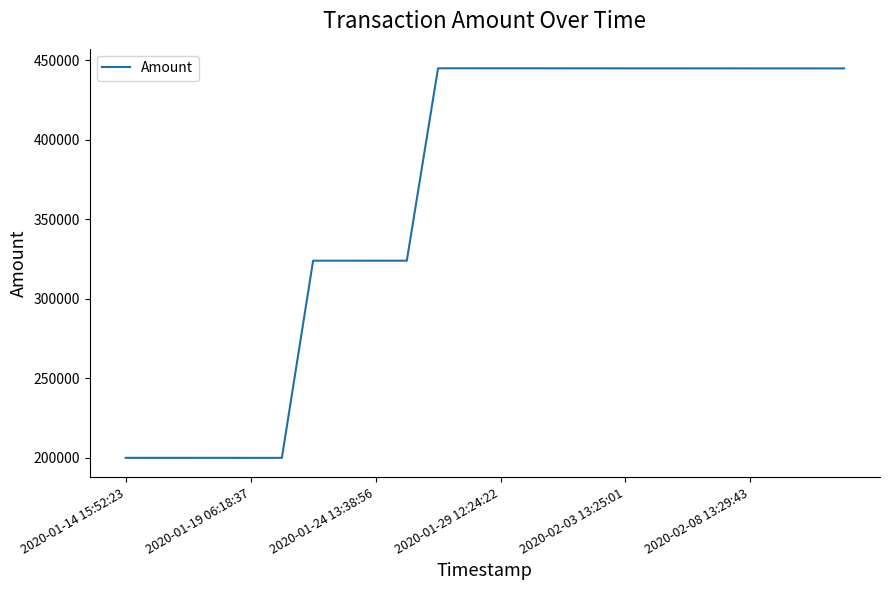

What is the smallest value displayed?

199989.3